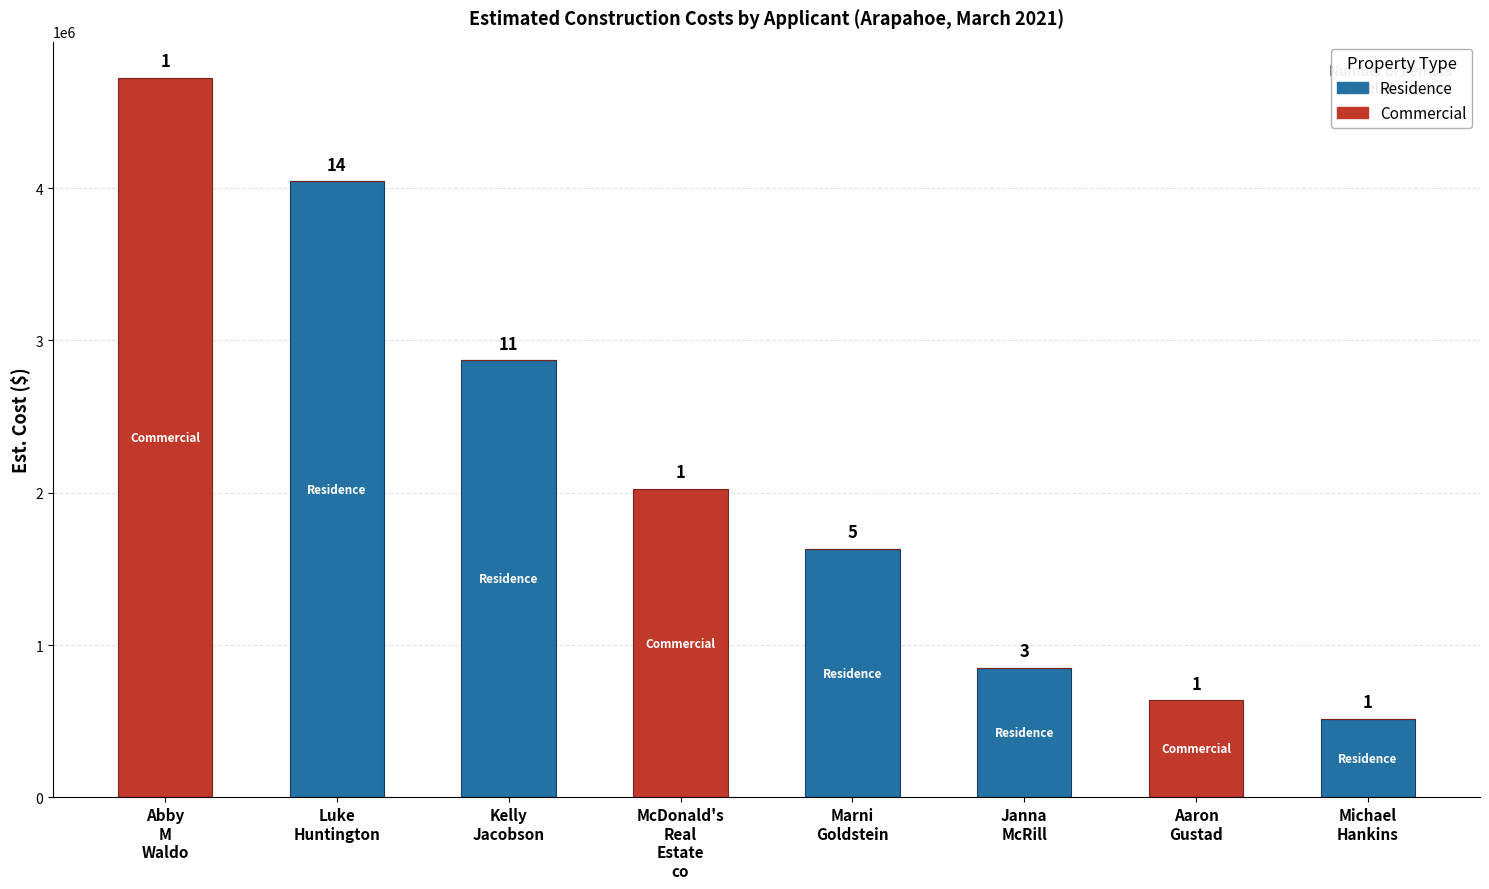

Which series has the widest spread of values?

Commercial